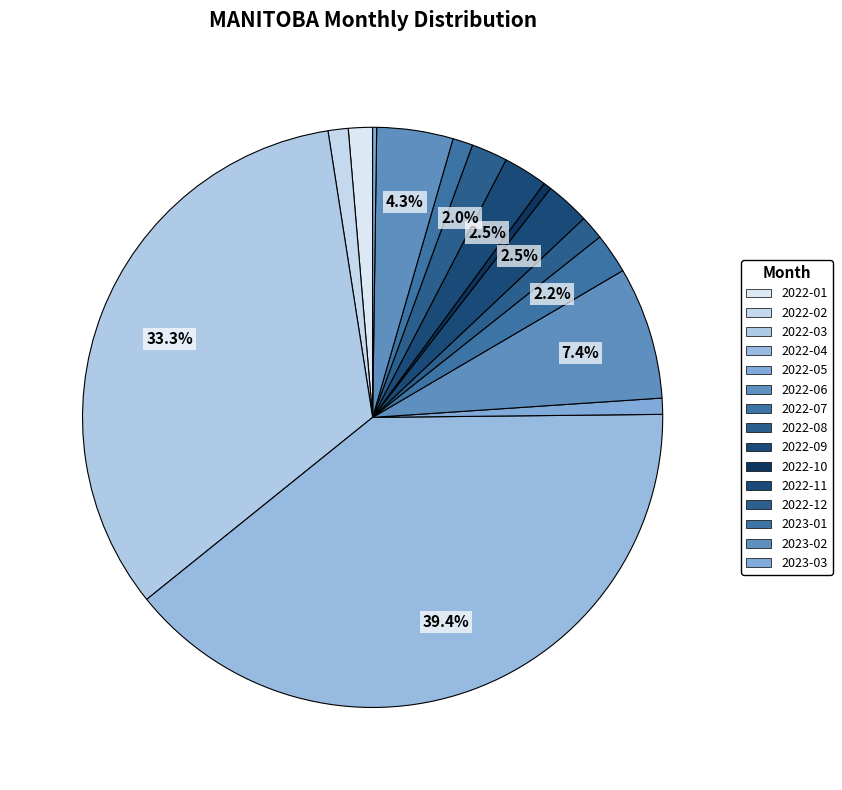

What is the total percentage of 2022-06 and 2022-05?

8.3%